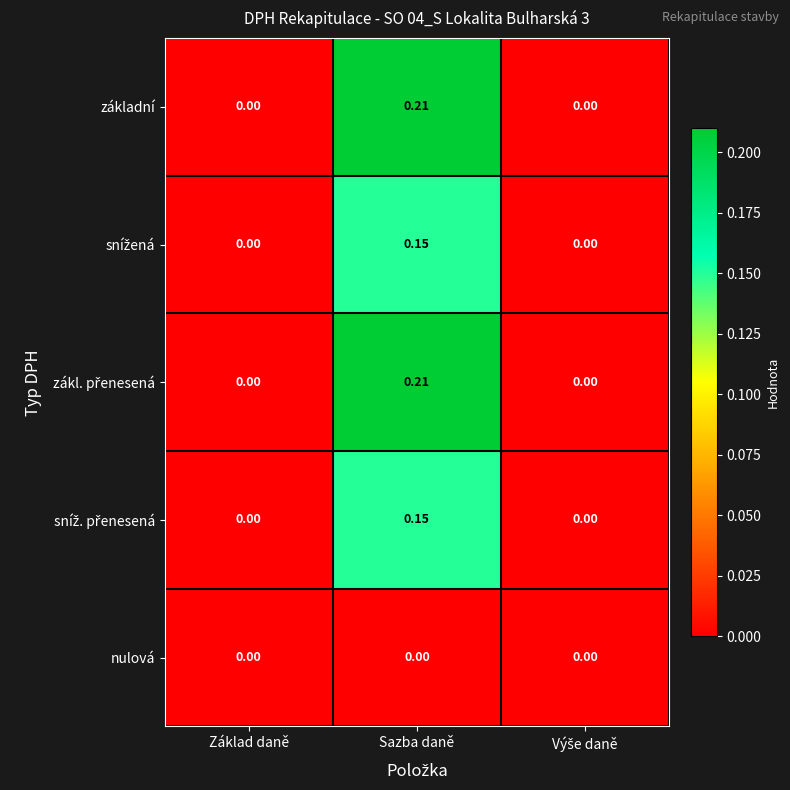

At which category is the sum across all series the highest?

Sazba daně